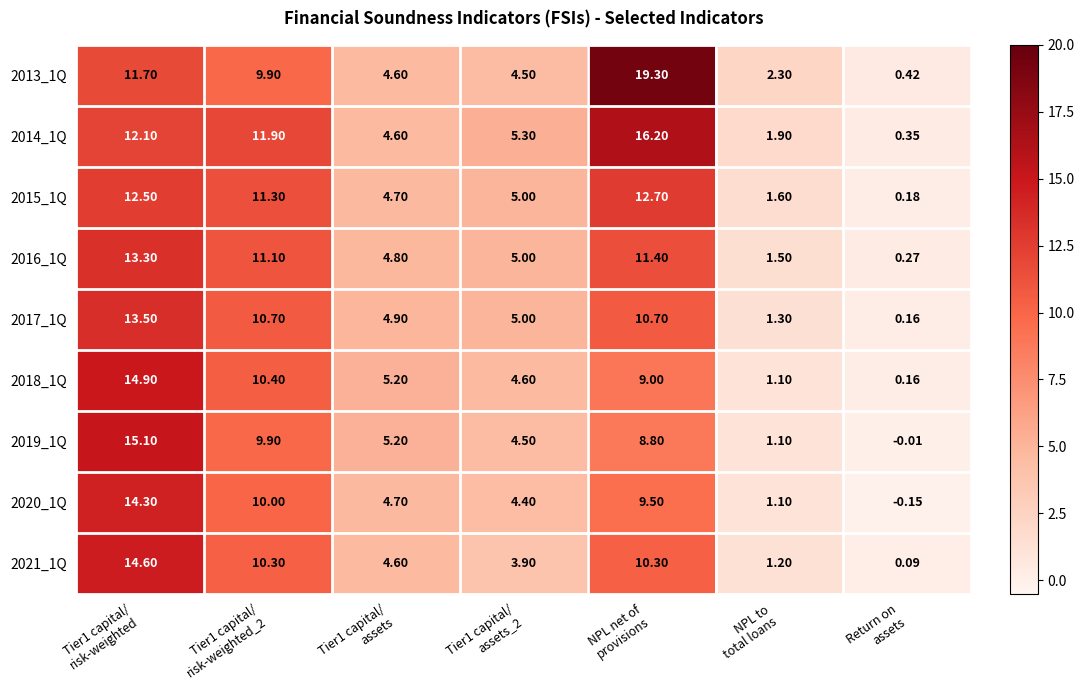

List the series in order of their peak value, lowest first.

2015_1Q, 2016_1Q, 2017_1Q, 2020_1Q, 2021_1Q, 2018_1Q, 2019_1Q, 2014_1Q, 2013_1Q